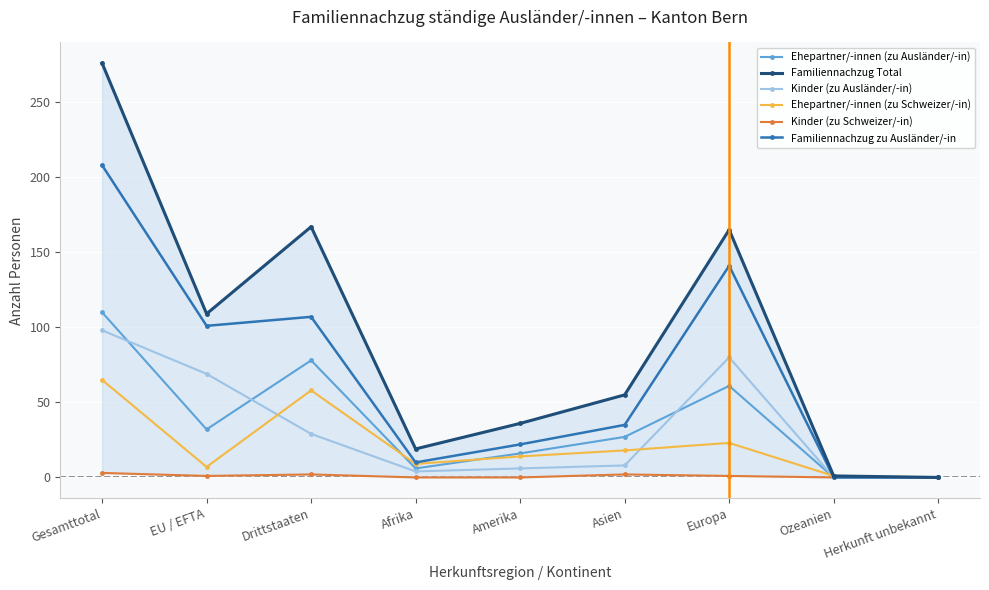

What is the maximum value for Kinder (zu Ausländer/-in)?

98